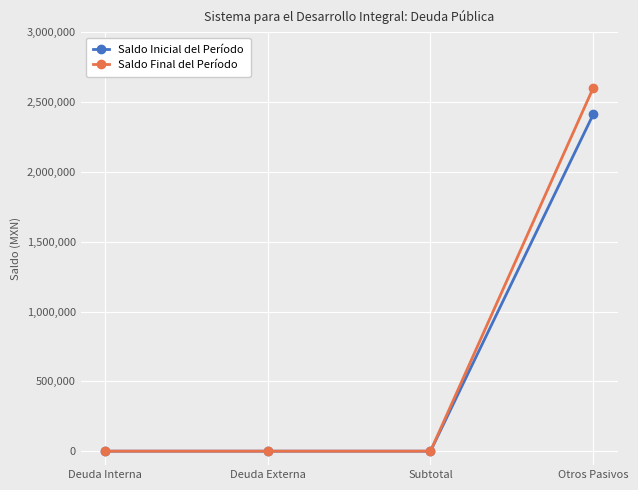

Count the number of categories in the chart.

4